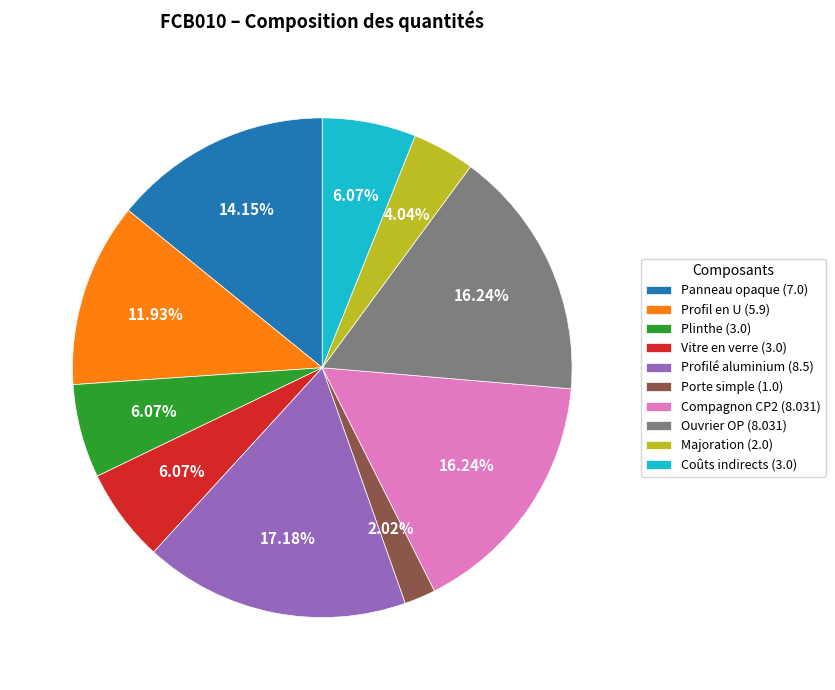

How many segments does this pie chart have?

10